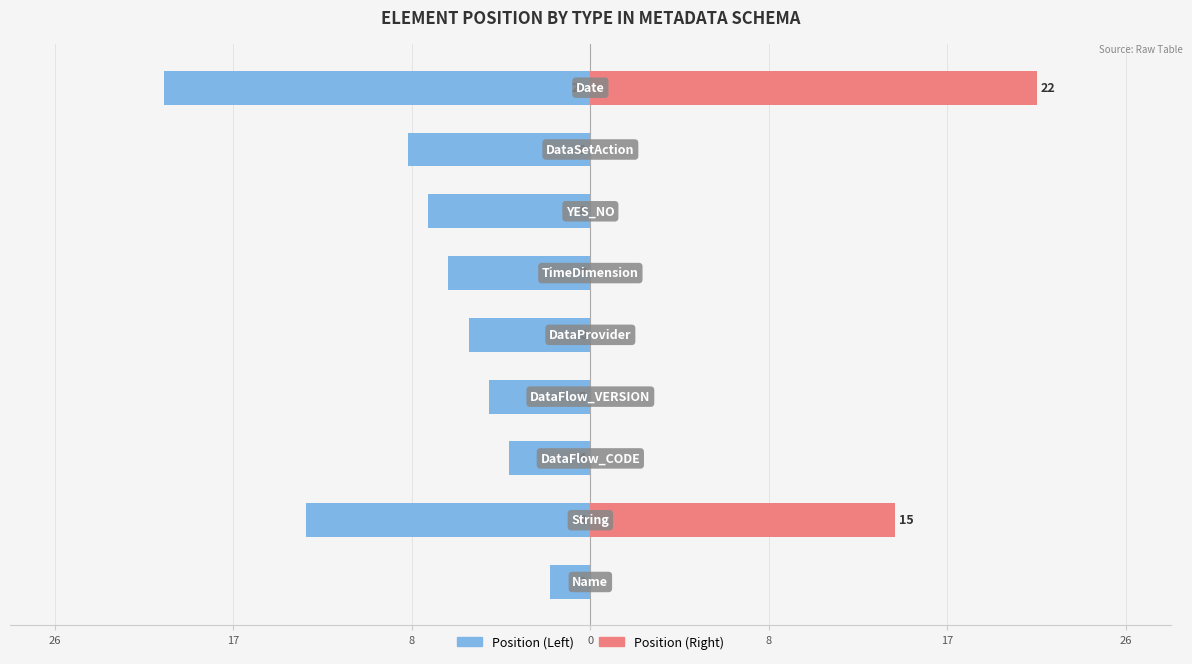

What are all the series names shown in the legend?

Position (Left), Position (Right)